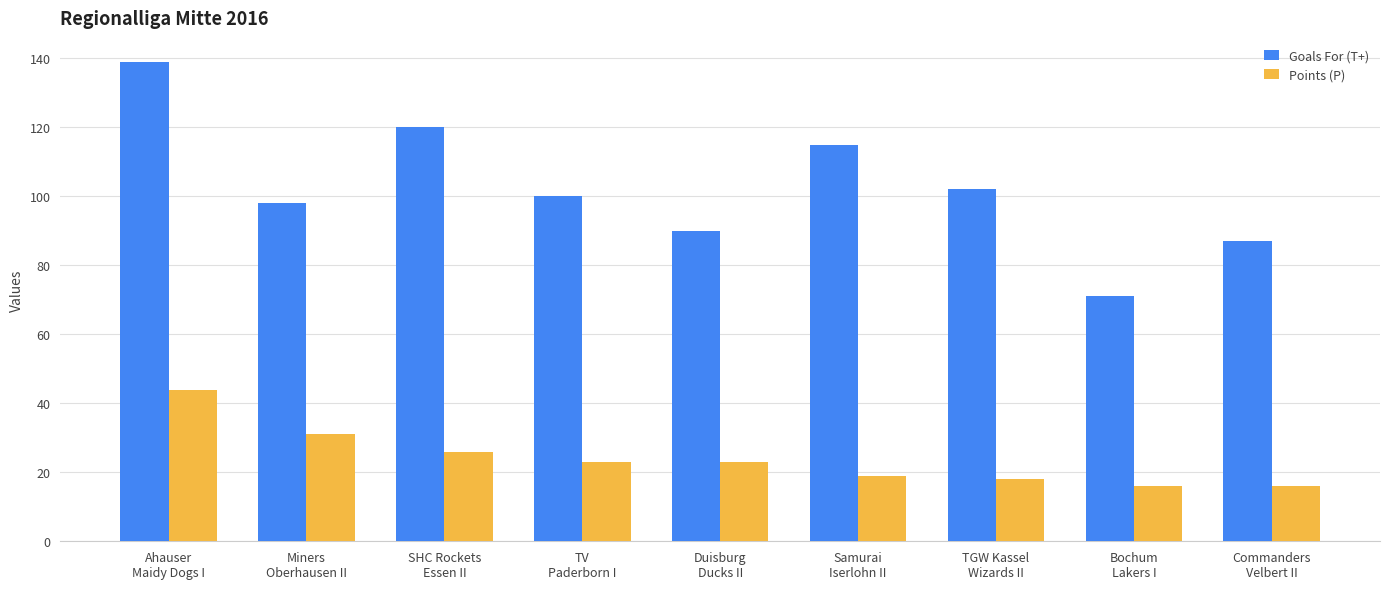

True or false: Points (P) has a value of 16 at Commanders
Velbert II.

True